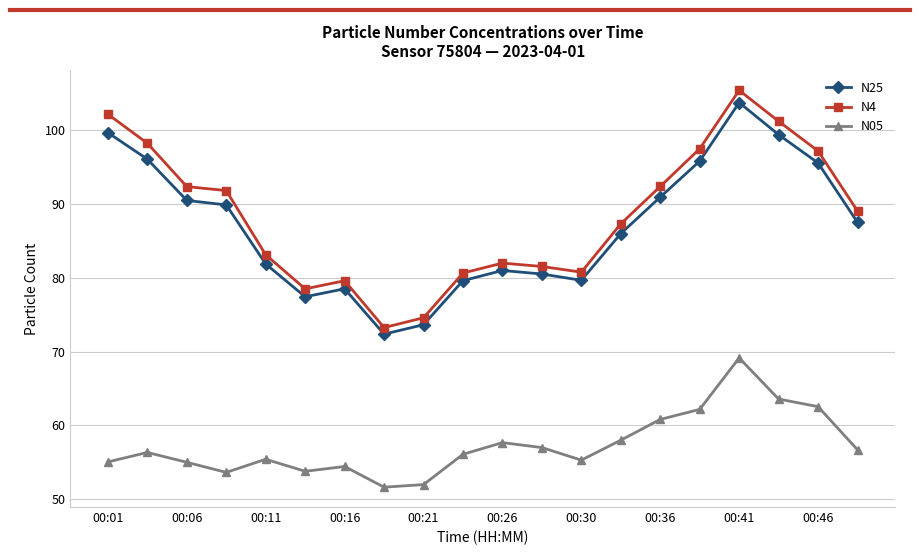

What is the average value of the N4 series?

88.4